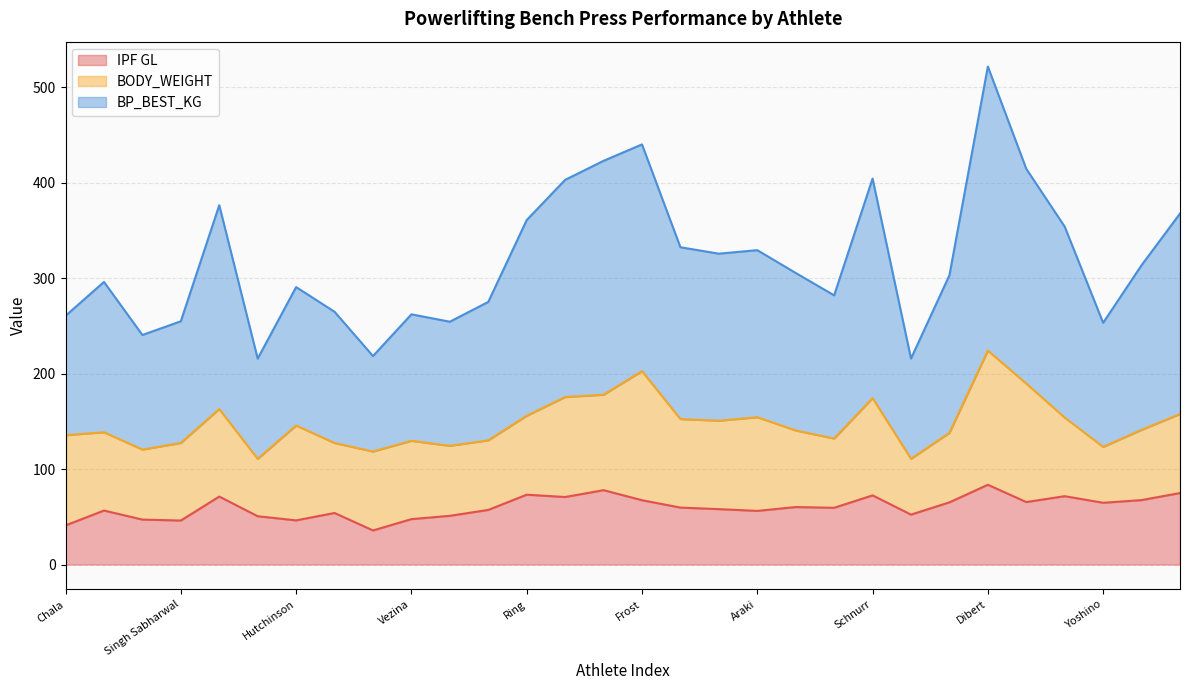

The value of BP_BEST_KG at Dibert is 521.7. True or false?

True